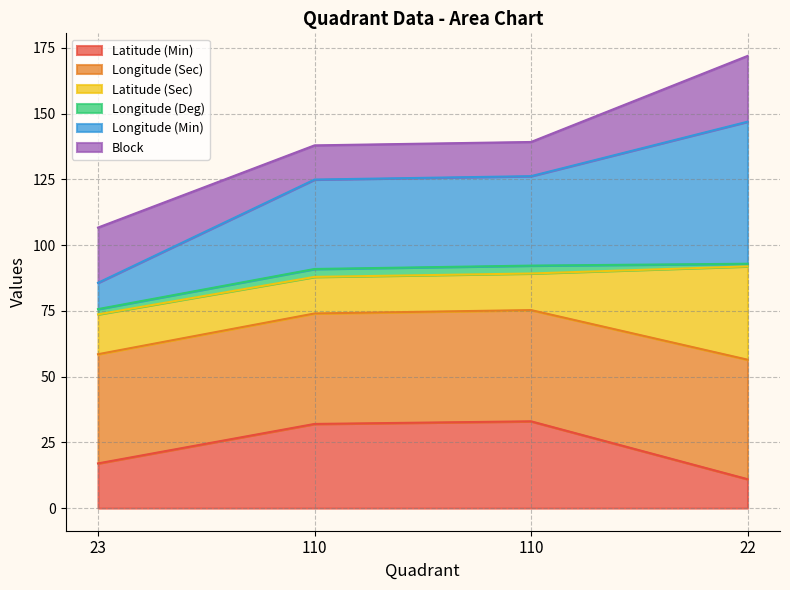

What are all the series names shown in the legend?

Latitude (Min), Longitude (Sec), Latitude (Sec), Longitude (Deg), Longitude (Min), Block